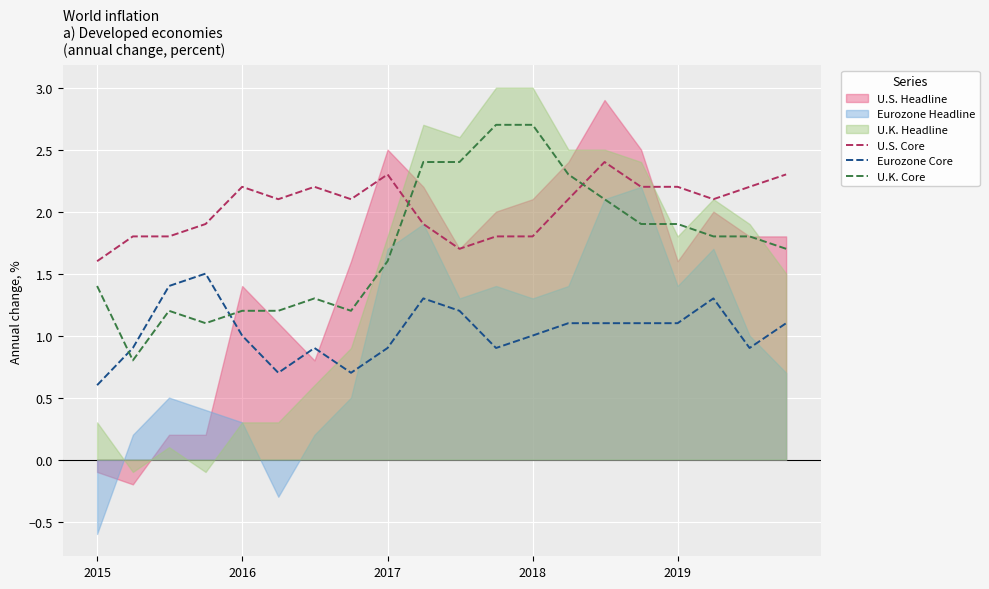

What is the lowest value of the U.K. Core series?

0.8